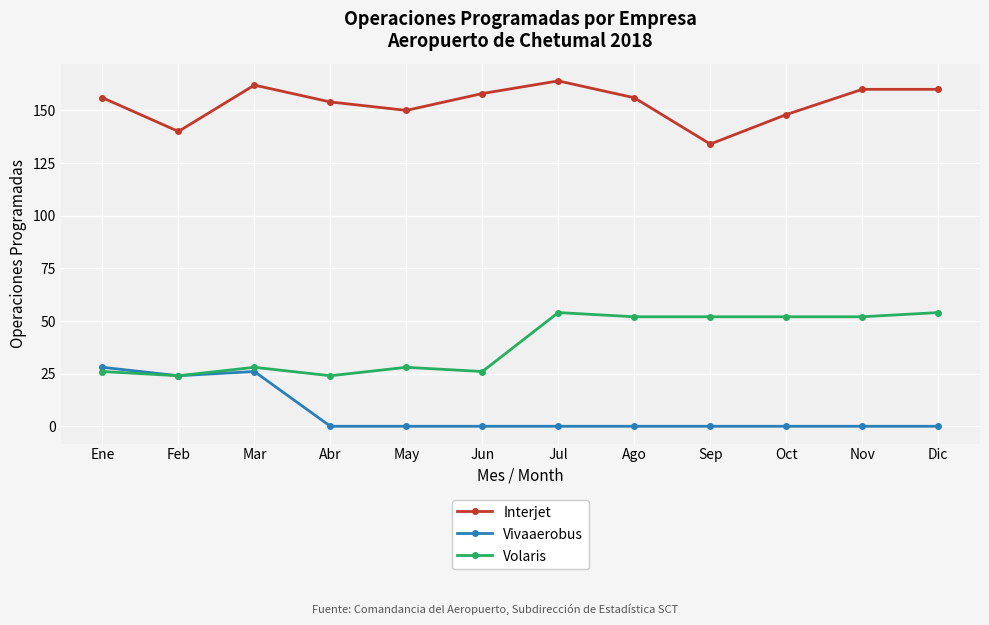

At Ene, list the series in order from smallest to largest.

Volaris, Vivaaerobus, Interjet